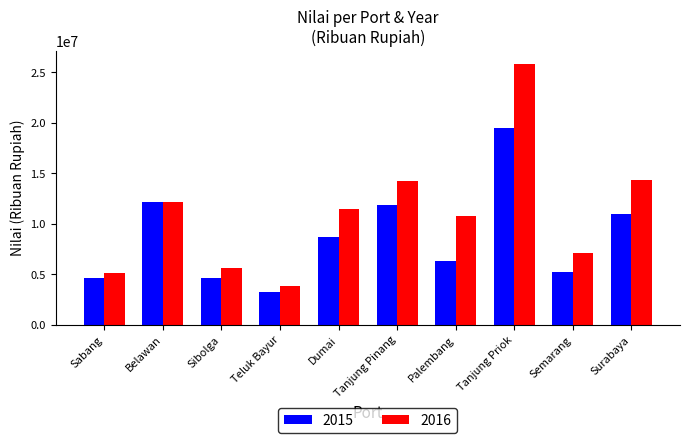

True or false: 2015 has a value of 4658689 at Sibolga.

True